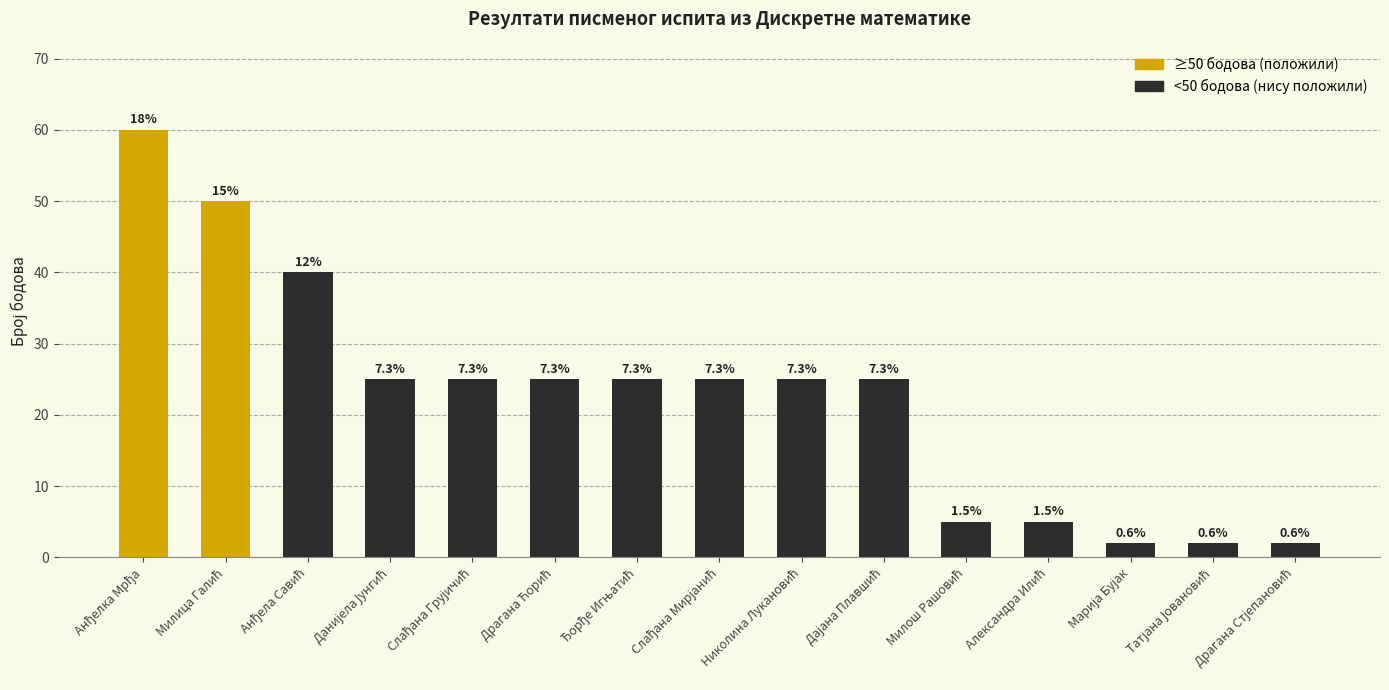

Reading left to right, list all the values displayed in this chart.

Анђелка Мрђа=60	Милица Галић=50	Анђела Савић=40	Данијела Јунгић=25	Слађана Грујичић=25	Драгана Ћорић=25	Ђорђе Игњатић=25	Слађана Мирјанић=25	Николина Лукановић=25	Дајана Плавшић=25	Милош Рашовић=5	Александра Илић=5	Марија Бујак=2	Татјана Јовановић=2	Драгана Стјепановић=2